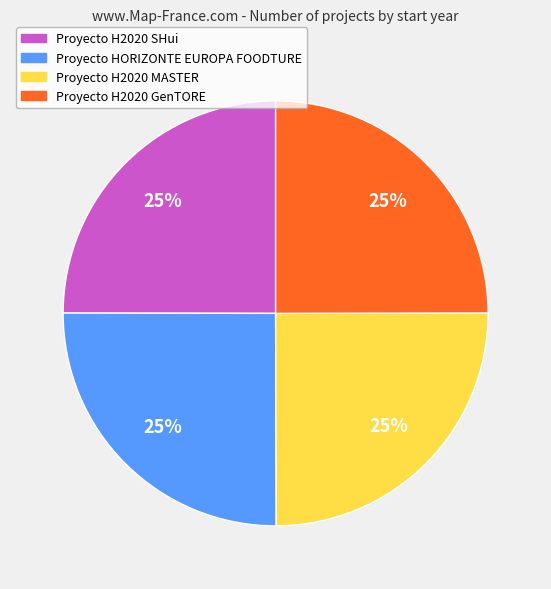

Is it true that Proyecto HORIZONTE EUROPA FOODTURE is 36% of the pie?

False